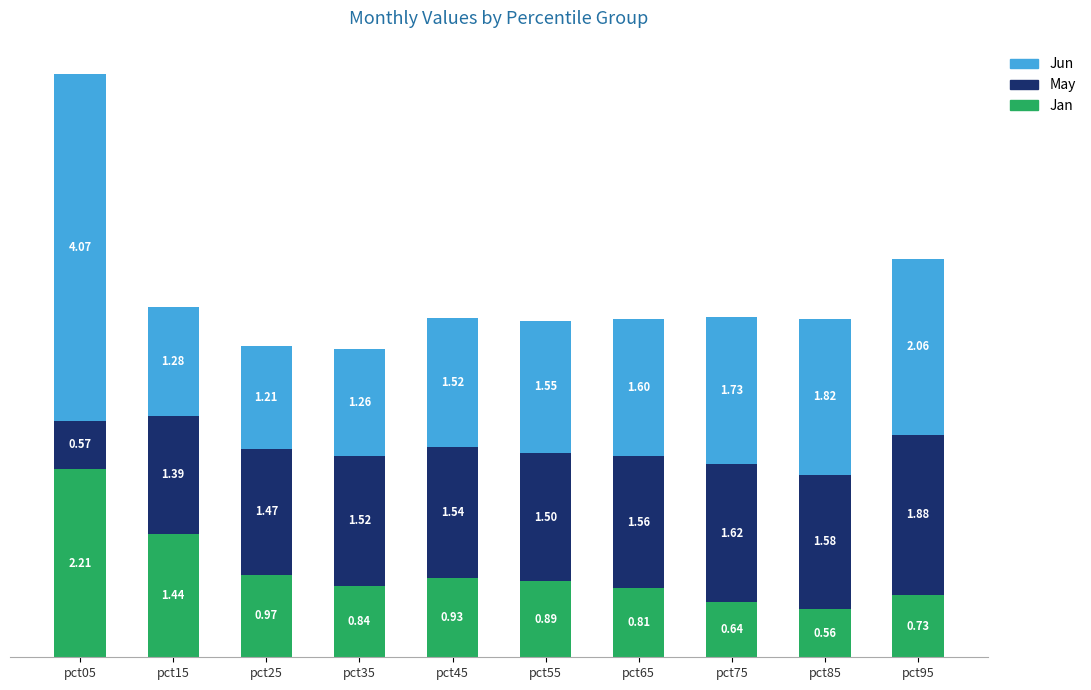

Rank the categories by Jan value from lowest to highest.

pct85, pct75, pct95, pct65, pct35, pct55, pct45, pct25, pct15, pct05